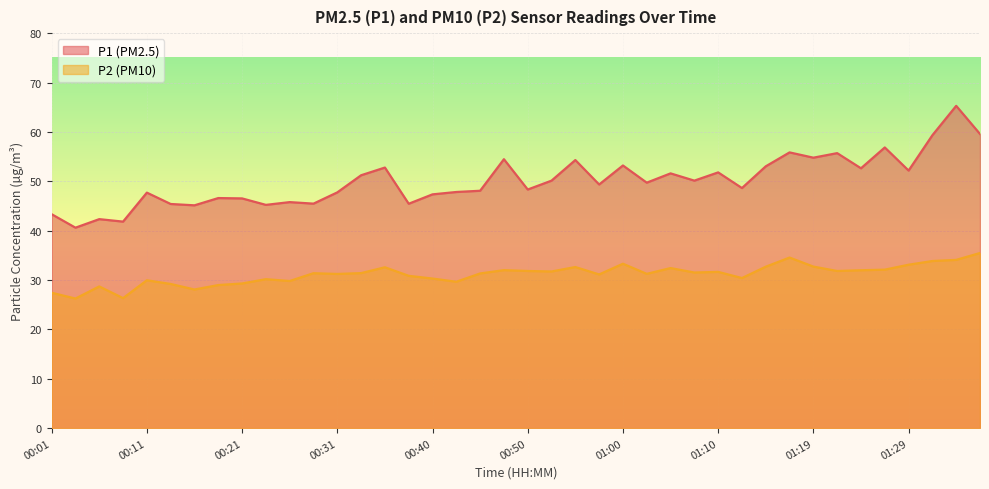

The P1 series shows 45.5 at 00:38. True or false?

True